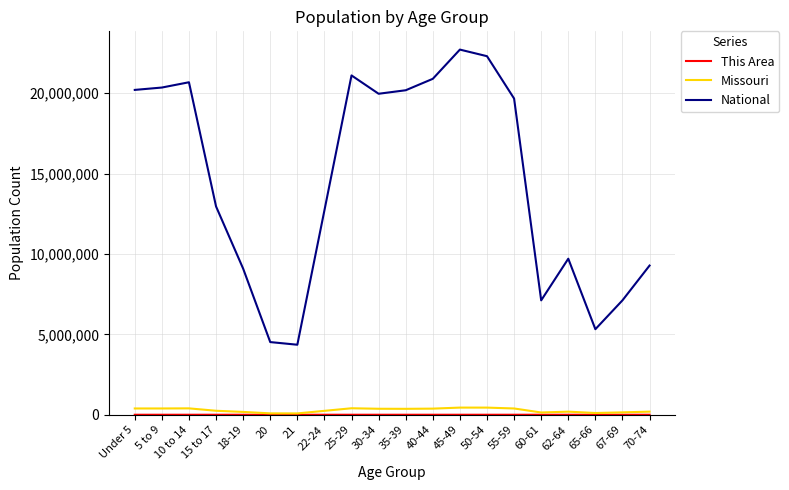

How many lines are shown in the chart?

3